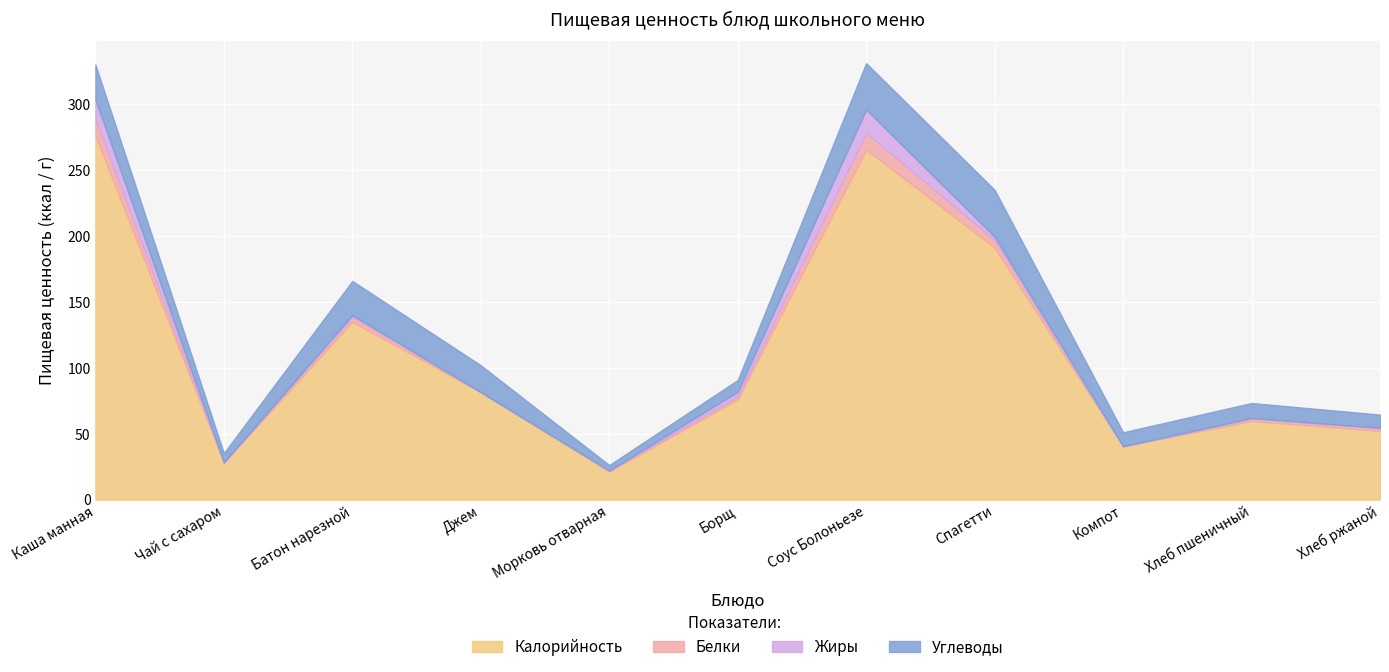

What is the difference between the maximum and minimum values in the Калорийность series?

255.2